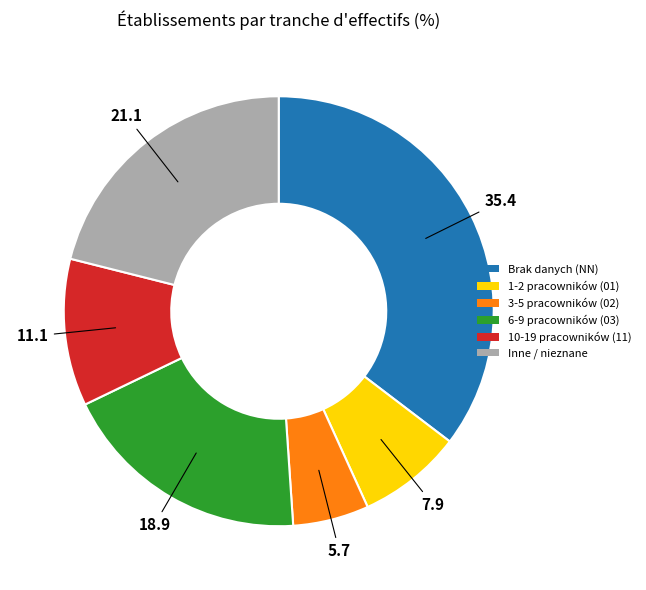

Is there any slice that represents more than half of the pie?

No